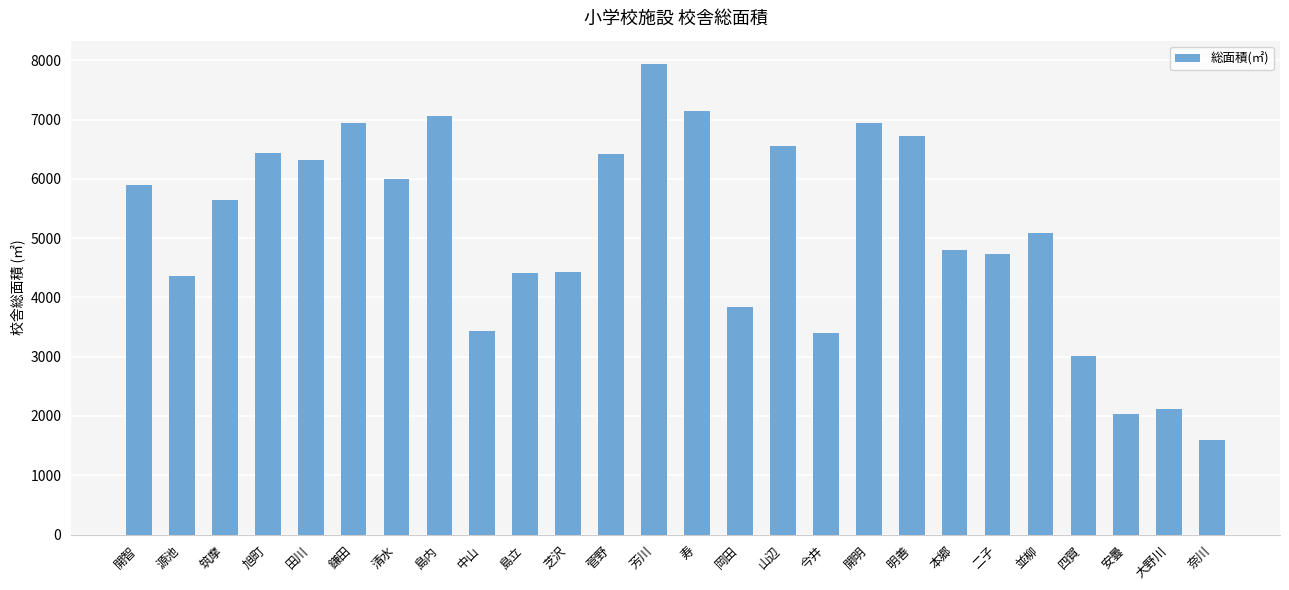

What is the difference between the values at 田川 and 山辺?

238